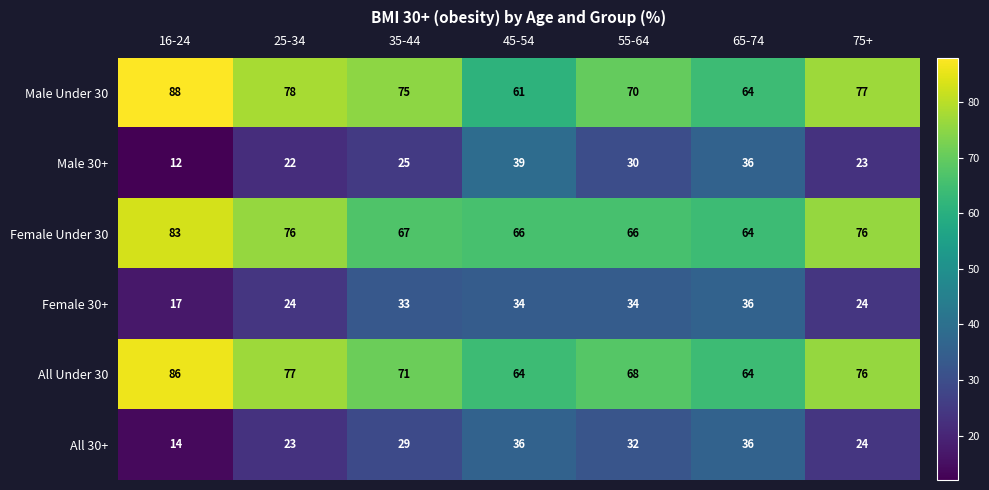

What is the smallest value displayed?

12